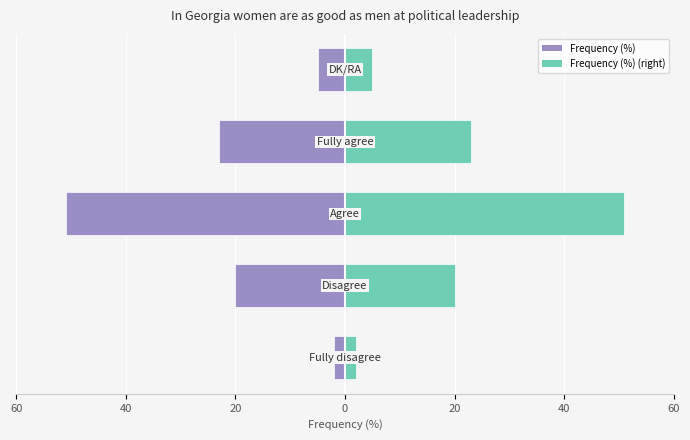

Reading left to right, transcribe all the data shown in this chart.

Frequency (%): -2	-20	-51	-23	-5
Frequency (%) (right): 2	20	51	23	5